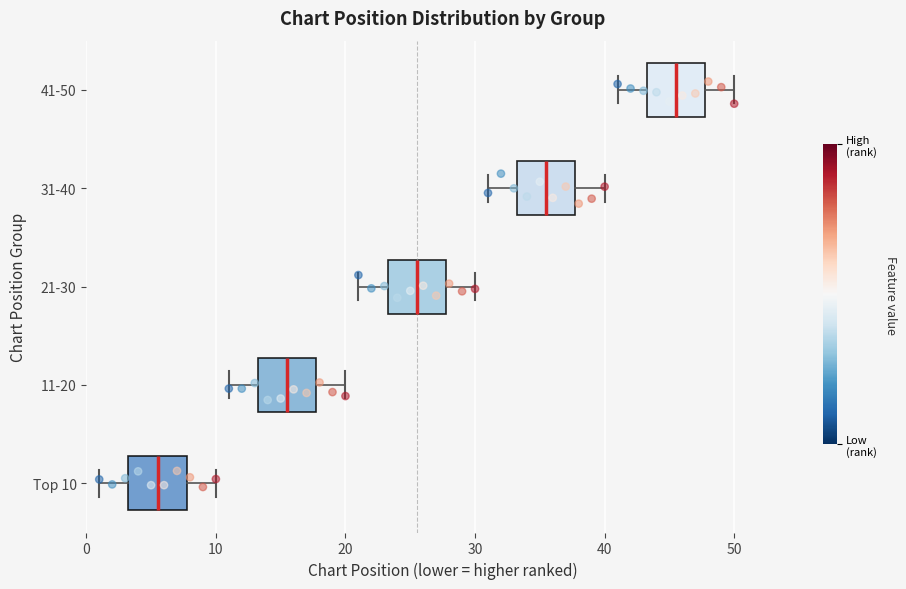

Which box has the furthest to the left median line?

Top 10